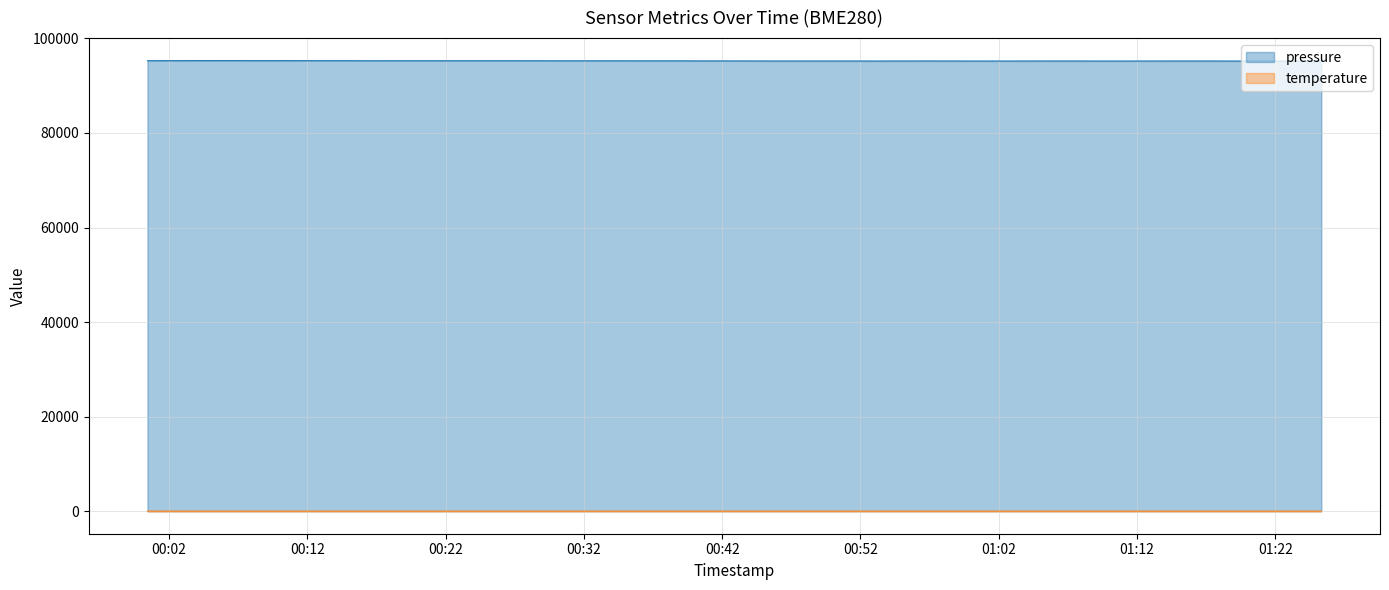

What is the label of the 38th point from the left?

2023-09-19T01:15:54